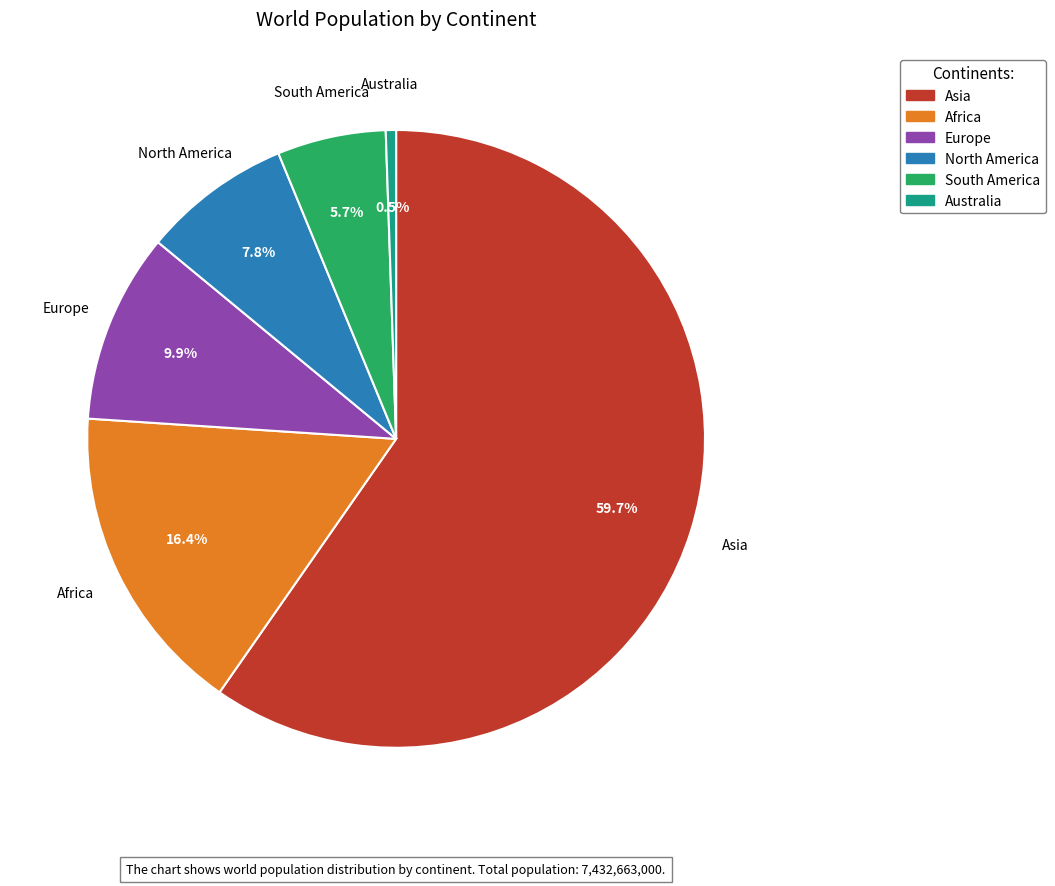

Is it true that Europe is 2% of the pie?

False